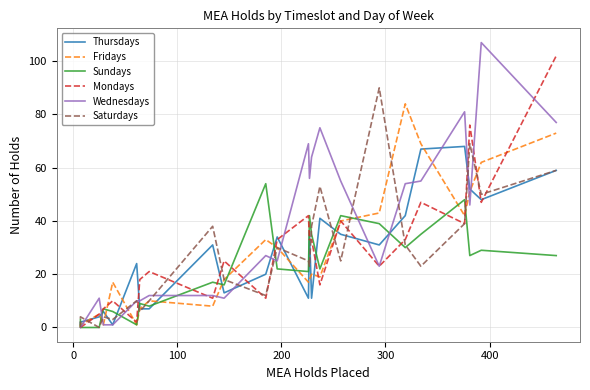

What is the spread (max minus min) of values at 100?

11